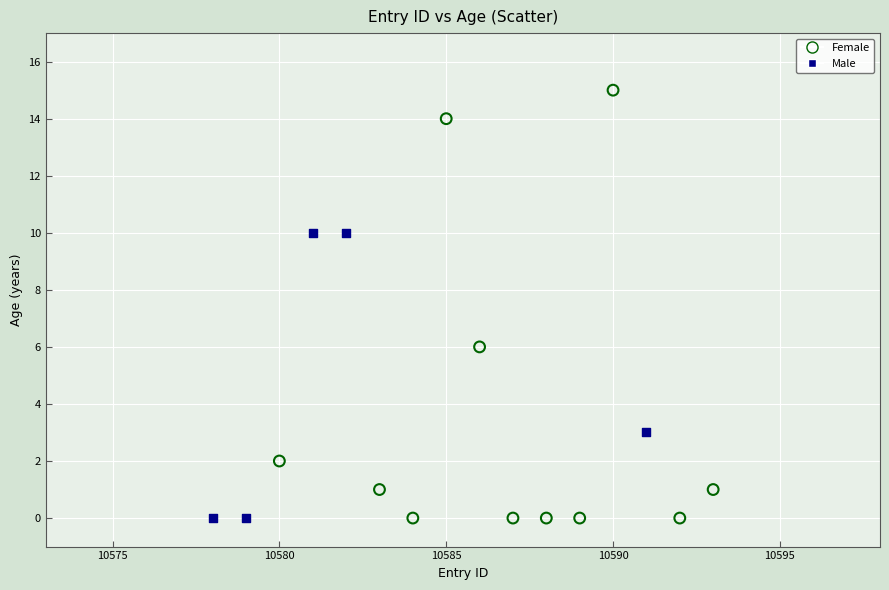

Which series has the largest Y range (max minus min)?

Female